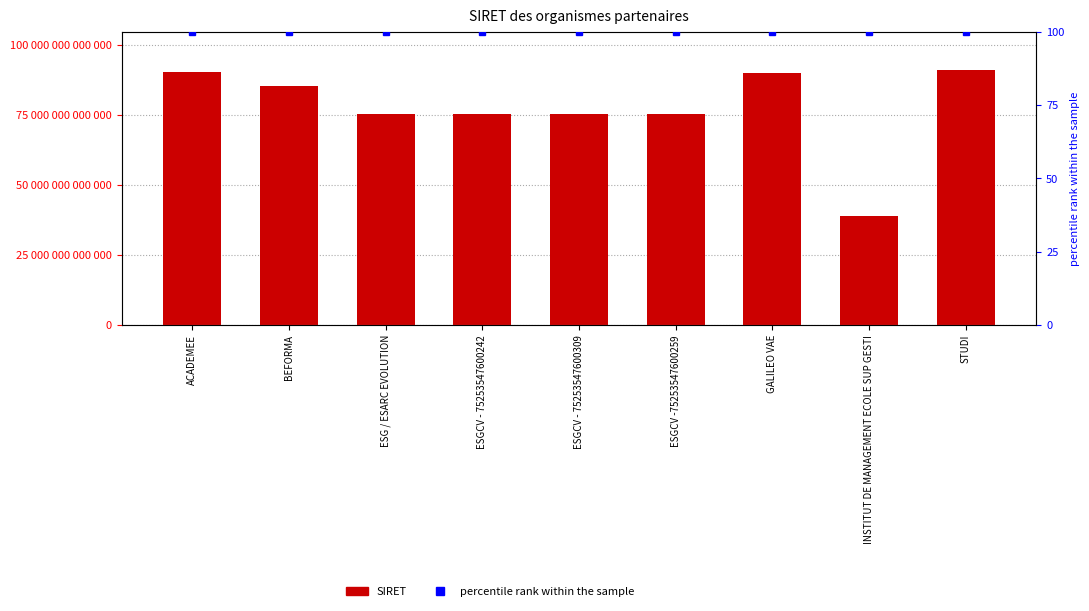

What is the sum of the SIRET values at ACADEMEE and ESG / ESARC EVOLUTION?

165722022600487